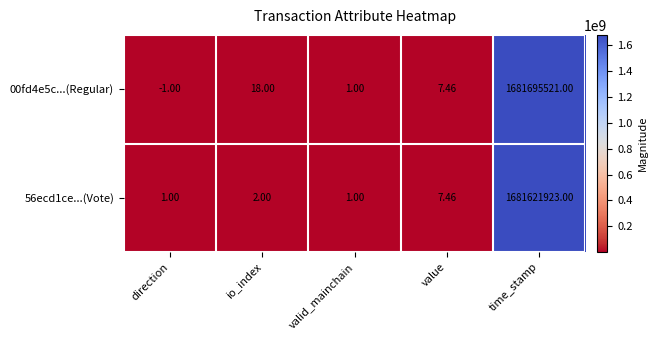

At how many categories does at least one series exceed 365841549?

1